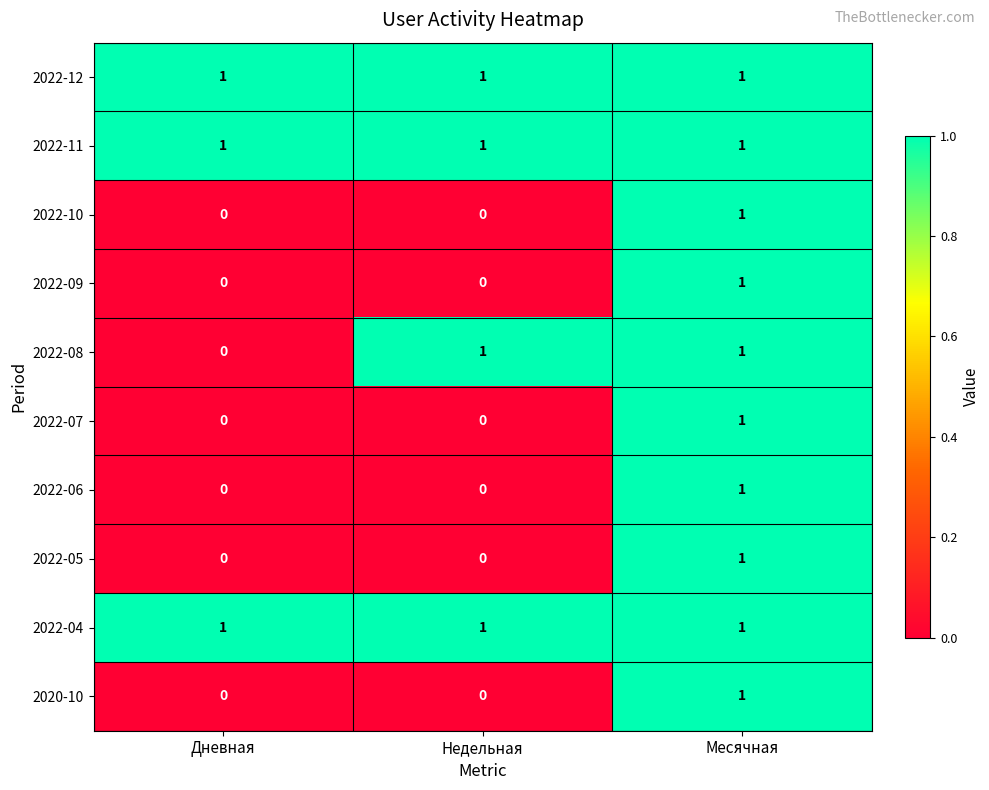

Which series changed the most between Дневная and Недельная?

2022-08